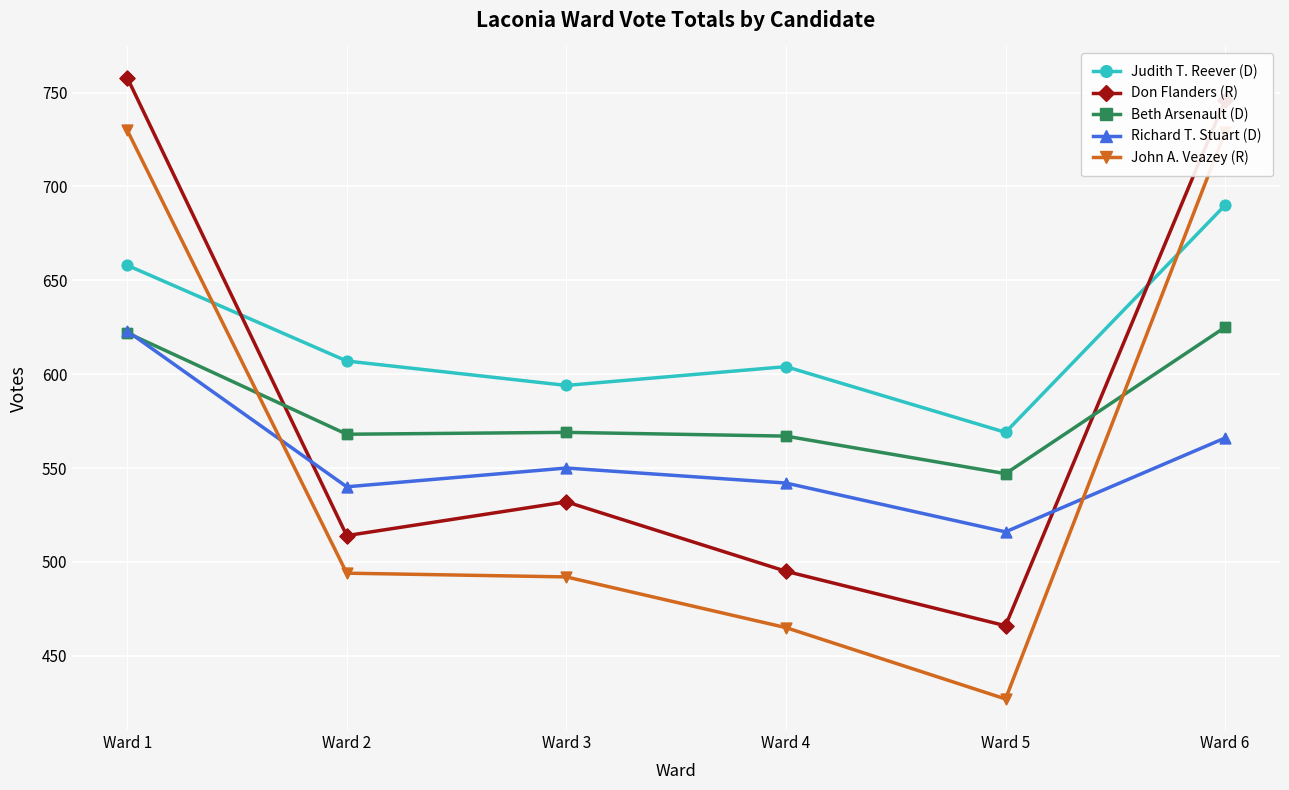

Which series has the largest total across all categories?

Judith T. Reever (D)